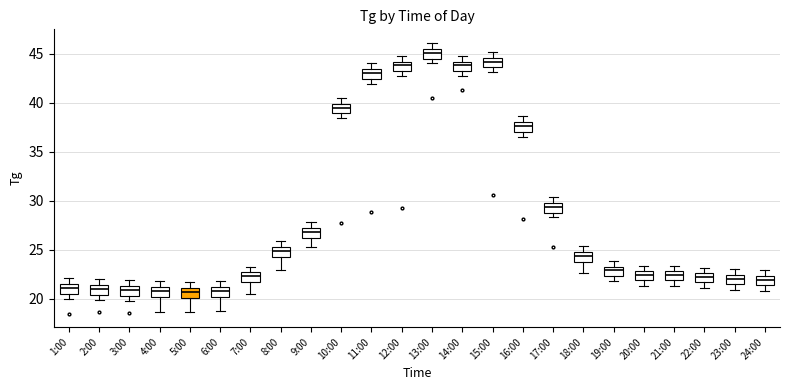

Reading left to right, transcribe this box plot: for each box, give where its median line is, the range the box spans, and where its two whiskers end, as read against the y-axis. The values are not printed on the chart, so give them approximately, as read against the axis.

1:00: median 21.0, box 20.5 to 21.5, whiskers 20.0 to 22.0
2:00: median 21.0, box 20.5 to 21.5, whiskers 20.0 to 22.0
3:00: median 21.0, box 20.5 to 21.5, whiskers 20.0 to 22.0
4:00: median 21.0 (inside the box), box 20.0 to 21.0, whiskers 18.5 to 22.0
5:00: median 20.5, box 20.0 to 21.0, whiskers 18.5 to 21.5
6:00: median 21.0 (inside the box), box 20.0 to 21.0, whiskers 19.0 to 22.0
7:00: median 22.5 (inside the box), box 21.5 to 22.5, whiskers 20.5 to 23.5
8:00: median 25.0, box 24.5 to 25.5, whiskers 23.0 to 26.0
9:00: median 27.0 (inside the box), box 26.0 to 27.0, whiskers 25.5 to 28.0
10:00: median 39.5, box 39.0 to 40.0, whiskers 38.5 to 40.5
11:00: median 43.0, box 42.5 to 43.5, whiskers 42.0 to 44.0
12:00: median 44.0 (inside the box), box 43.0 to 44.0, whiskers 42.5 to 45.0
13:00: median 45.0, box 44.5 to 45.5, whiskers 44.0 to 46.0
14:00: median 44.0 (inside the box), box 43.0 to 44.0, whiskers 42.5 to 45.0
15:00: median 44.0, box 43.5 to 44.5, whiskers 43.0 to 45.0
16:00: median 37.5, box 37.0 to 38.0, whiskers 36.5 to 38.5
17:00: median 29.5, box 29.0 to 30.0, whiskers 28.5 to 30.5
18:00: median 24.5, box 24.0 to 25.0, whiskers 22.5 to 25.5
19:00: median 23.0, box 22.5 to 23.5, whiskers 22.0 to 24.0
20:00: median 22.5, box 22.0 to 23.0, whiskers 21.5 to 23.5
21:00: median 22.5, box 22.0 to 23.0, whiskers 21.5 to 23.5
22:00: median 22.0, box 21.5 to 22.5, whiskers 21.0 to 23.0
23:00: median 22.0, box 21.5 to 22.5, whiskers 21.0 to 23.0
24:00: median 22.0, box 21.5 to 22.5, whiskers 21.0 to 23.0